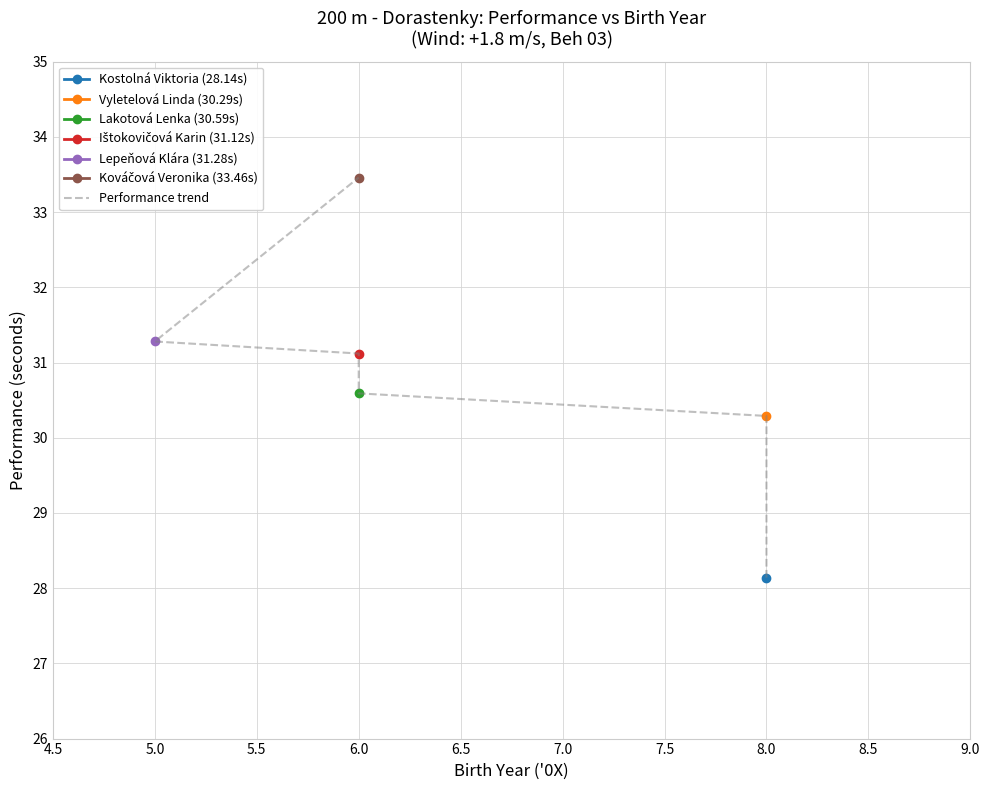

How many values are below 31?

3